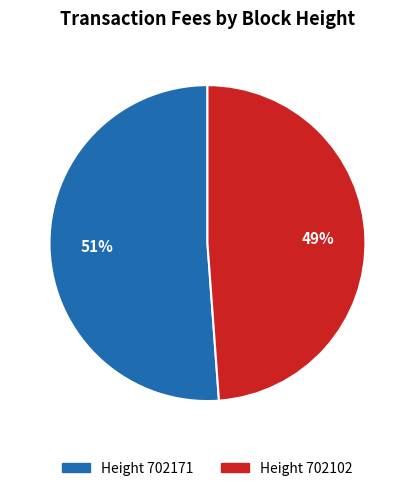

Does any single category account for the majority?

Yes